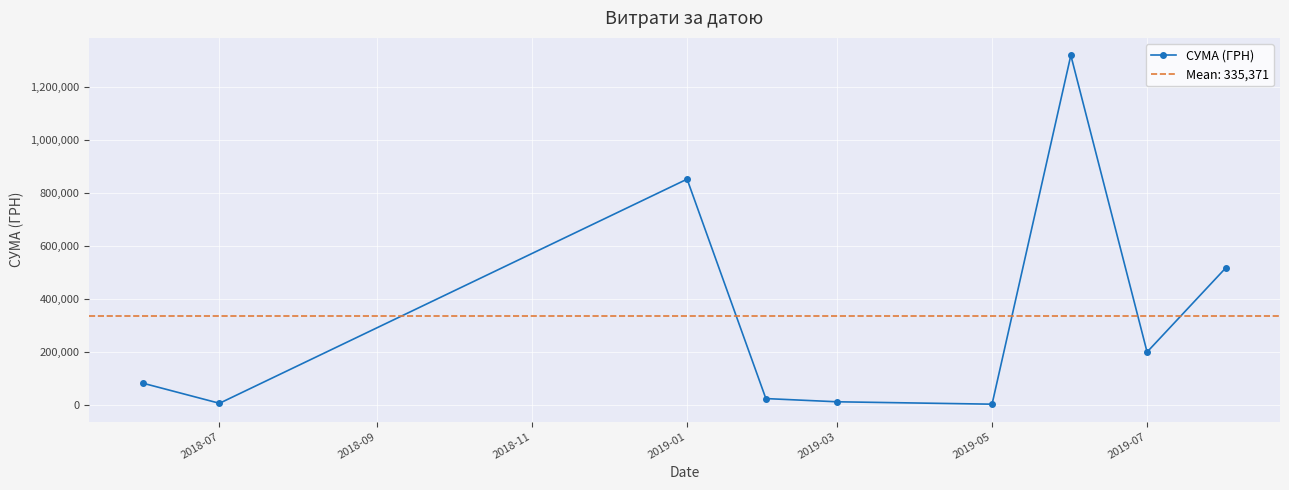

What is the average value?

335370.6